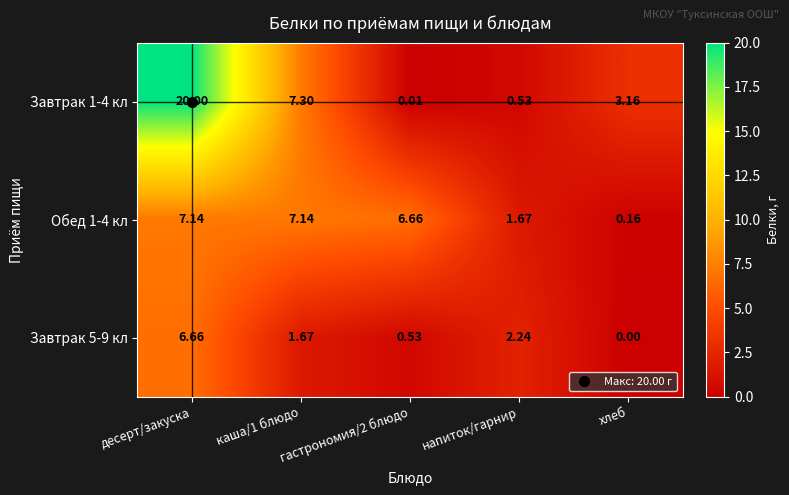

At which label does Завтрак 1-4 кл reach its peak?

десерт/закуска